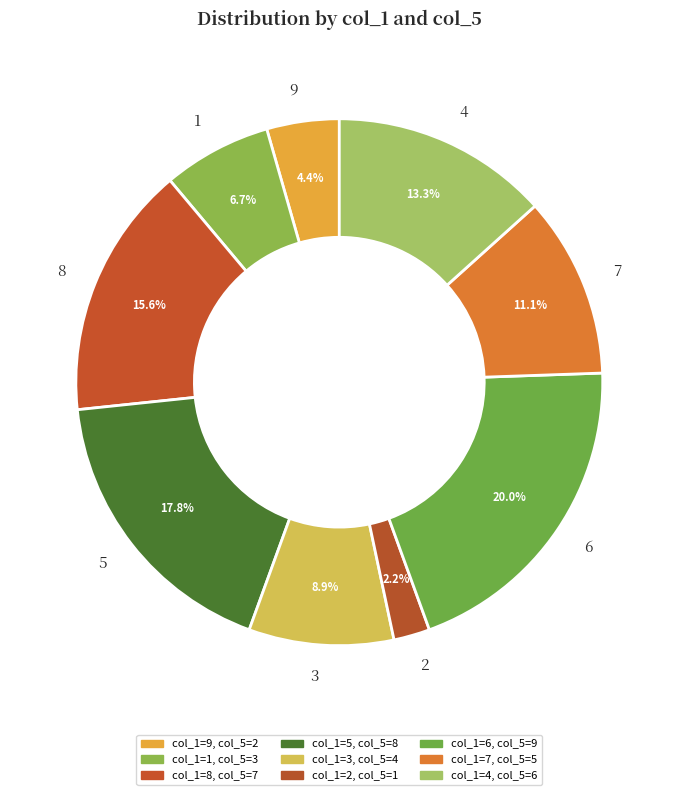

Approximately how many times larger is the value at 8 compared to 6?

0.8